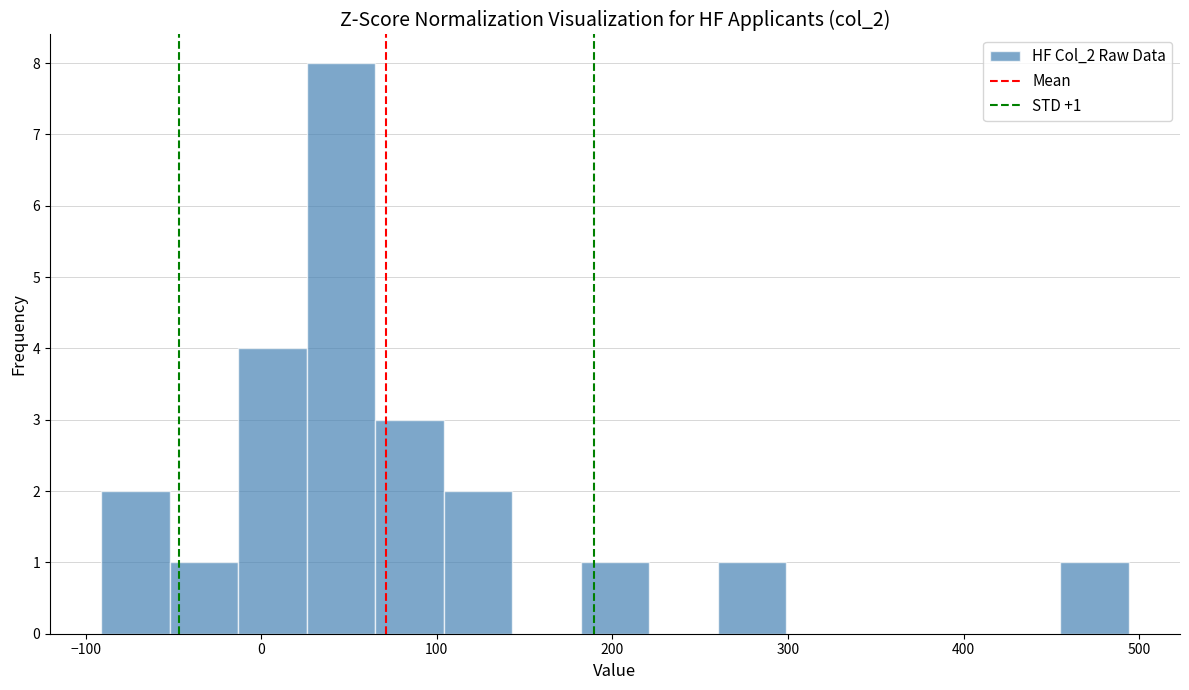

Around what value on the x-axis is the tallest bar? Give the approximate position of its centre, as read against the axis.

50